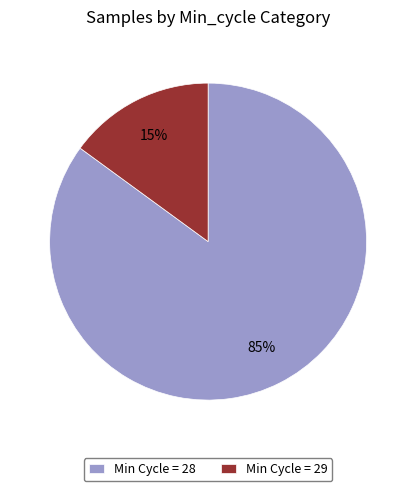

Does any single category account for the majority?

Yes